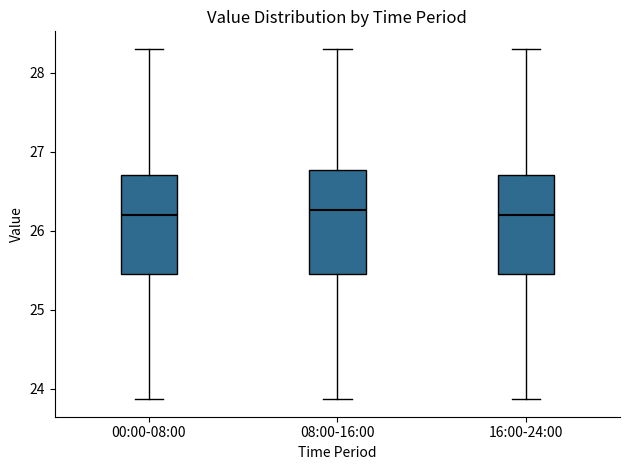

Where does the median line of the box for 08:00-16:00 sit on the y-axis? The values are not printed on the chart, so give them approximately, as read against the axis.

26.3